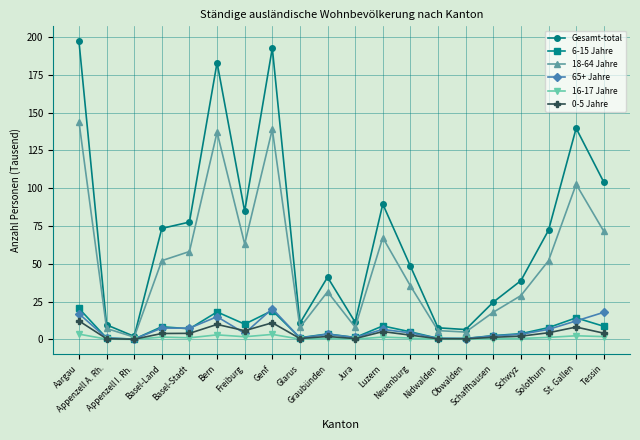

What is the minimum value for 18-64 Jahre?

1.5